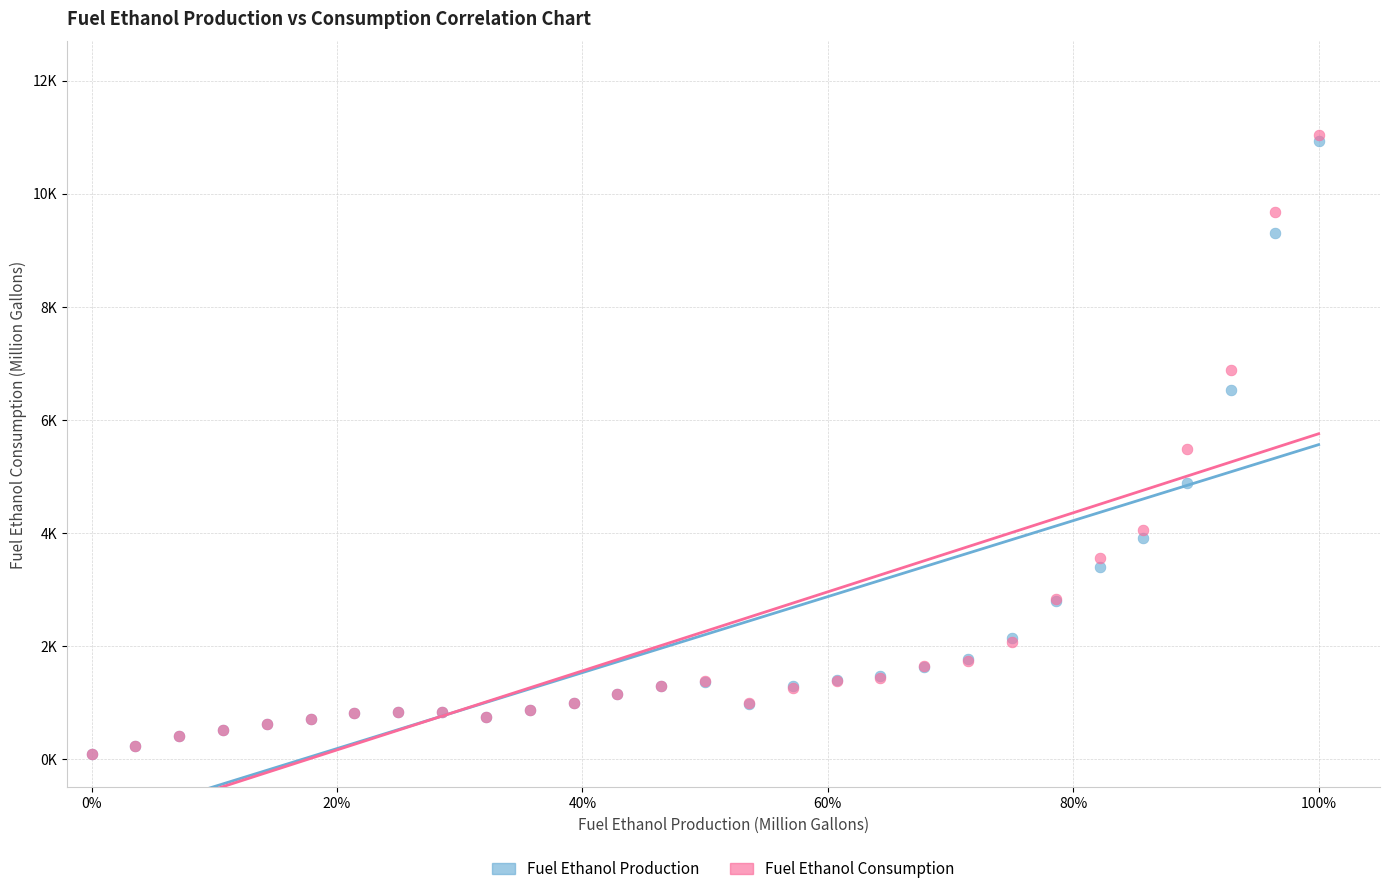

What are all the series names shown in the legend?

Fuel Ethanol Production, Fuel Ethanol Consumption